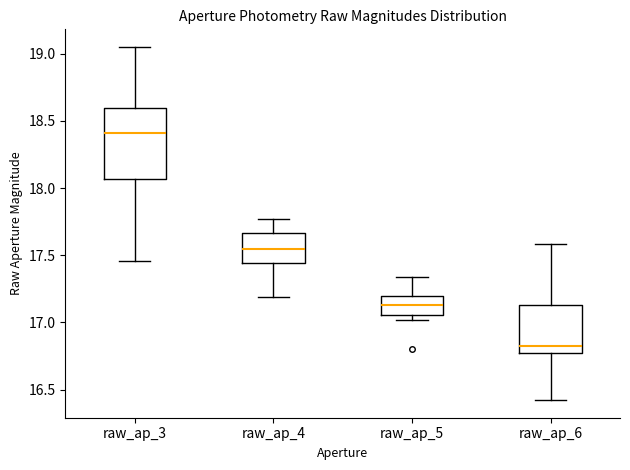

Reading left to right, read every box against the y-axis: the position of its median line, the range the box covers, and the ends of its whiskers. The values are not printed on the chart, so give them approximately, as read against the axis.

raw_ap_3: median 18.40, box 18.05 to 18.60, whiskers 17.45 to 19.05
raw_ap_4: median 17.55, box 17.45 to 17.65, whiskers 17.20 to 17.75
raw_ap_5: median 17.15, box 17.05 to 17.20, whiskers 17.00 to 17.35
raw_ap_6: median 16.85, box 16.75 to 17.15, whiskers 16.40 to 17.60